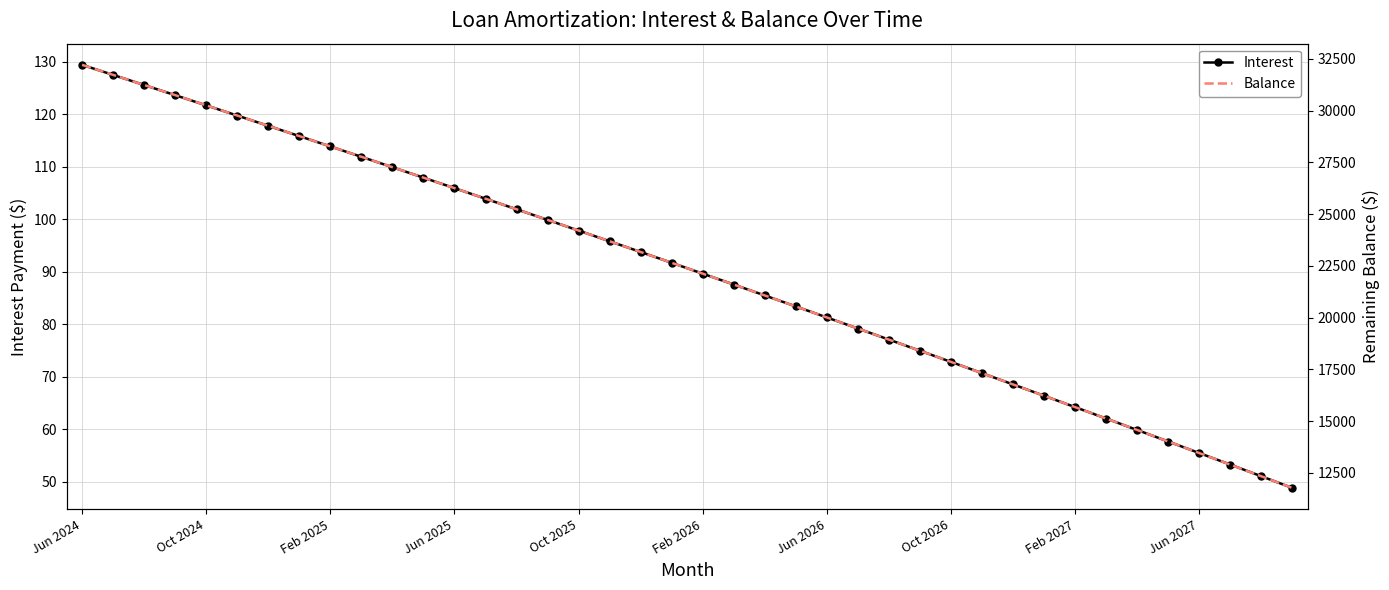

How many data points in Interest are less than 91?

20